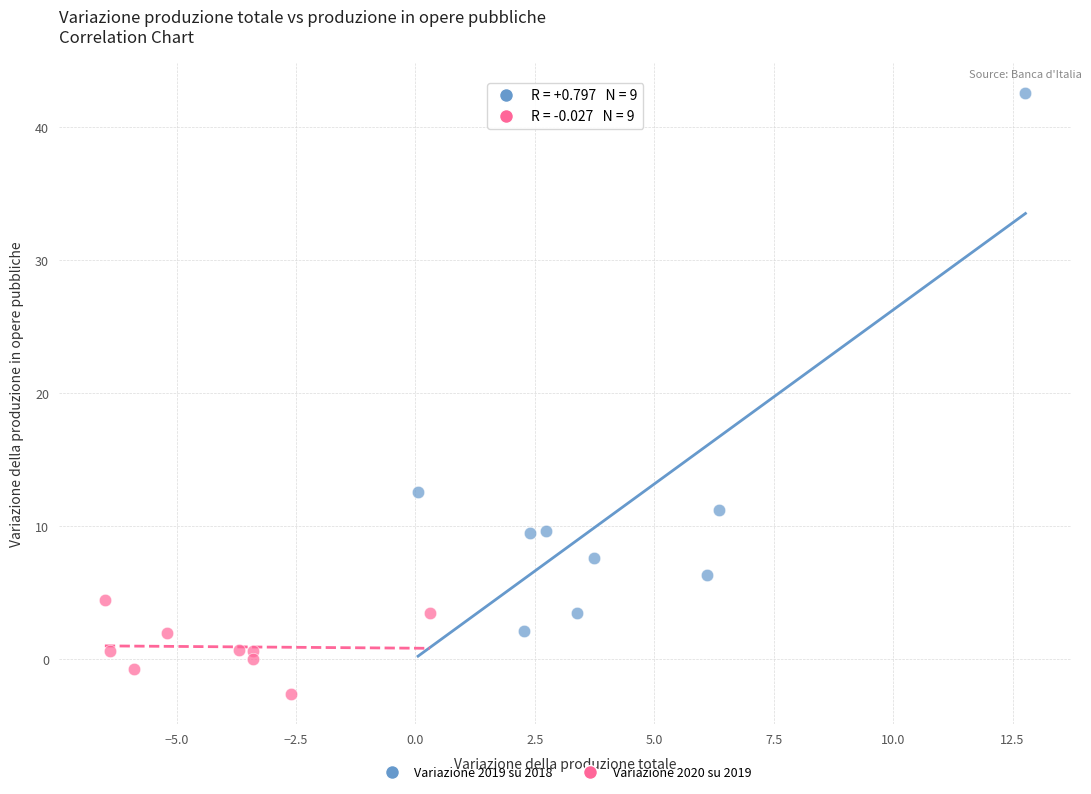

Which series reaches the minimum Y coordinate?

Variazione 2020 su 2019